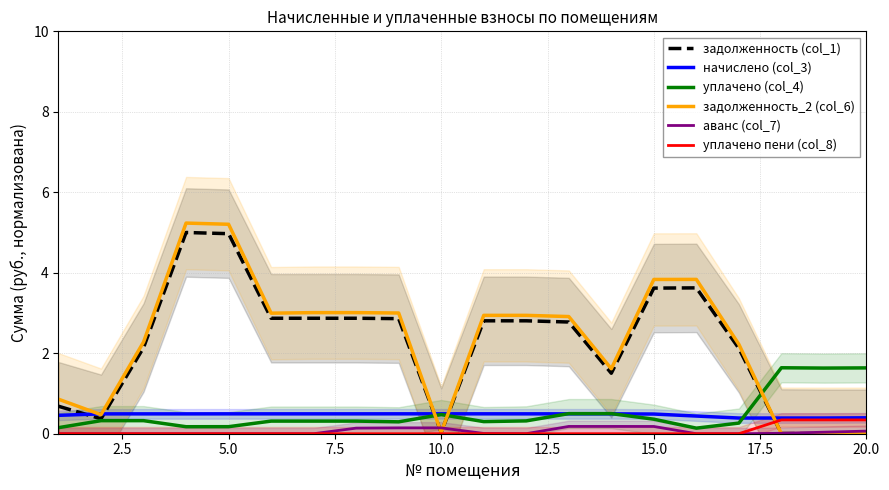

Does the chart display data point markers on the line(s)?

No